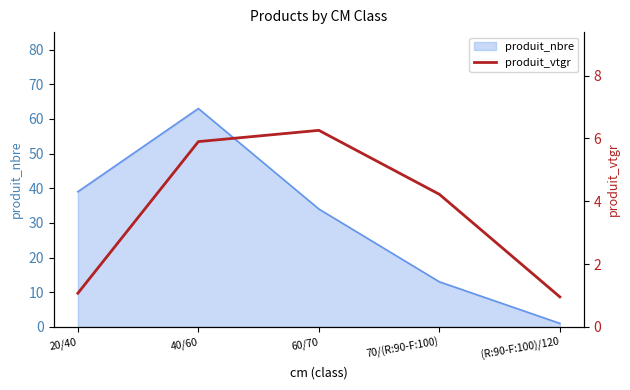

Is it true that the value at 40/60 is 10.1?

False